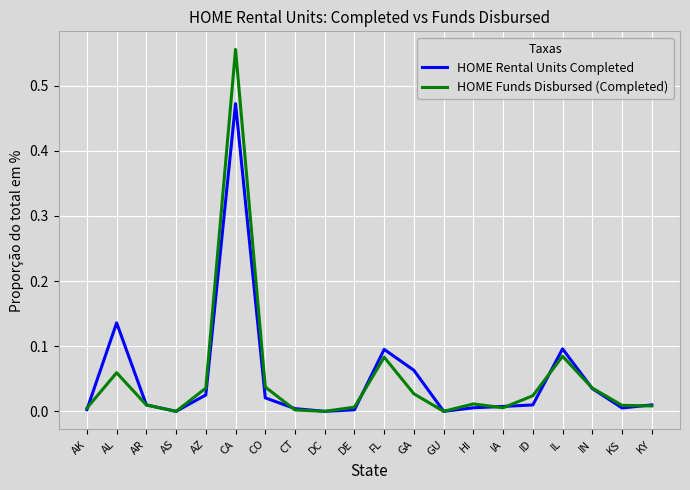

What are all the series names shown in the legend?

HOME Rental Units Completed, HOME Funds Disbursed (Completed)